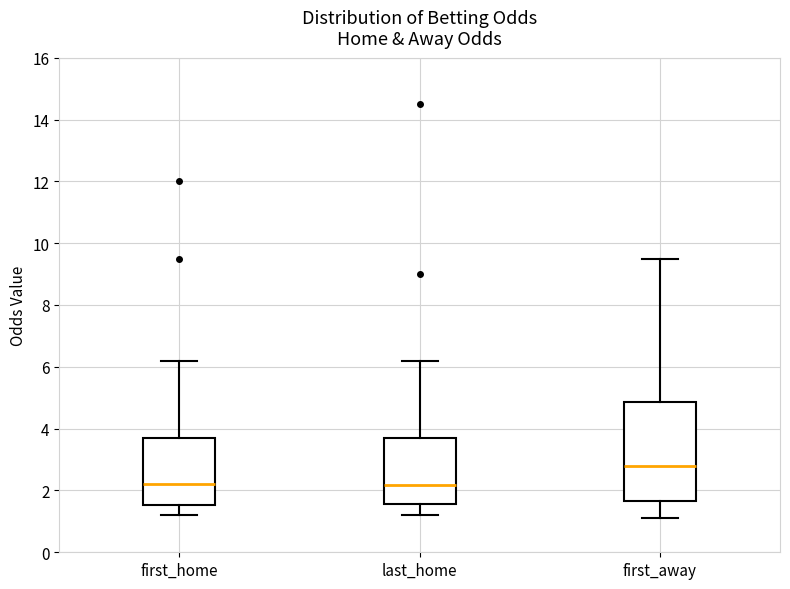

Which box has the highest median line?

first_away